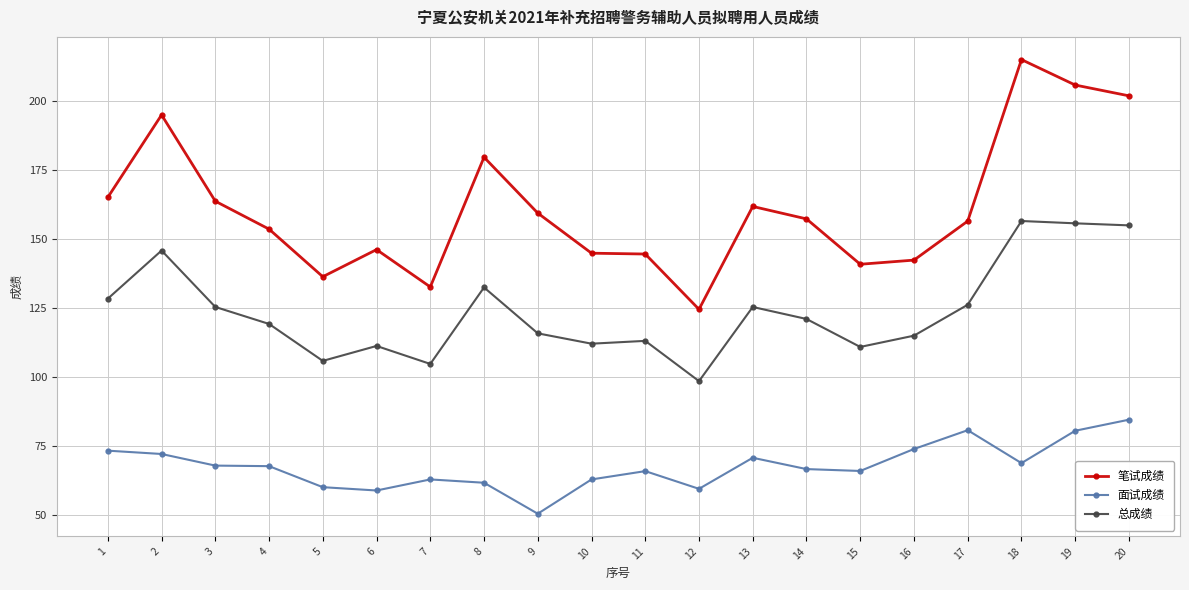

Where is the first local minimum for 笔试成绩?

5